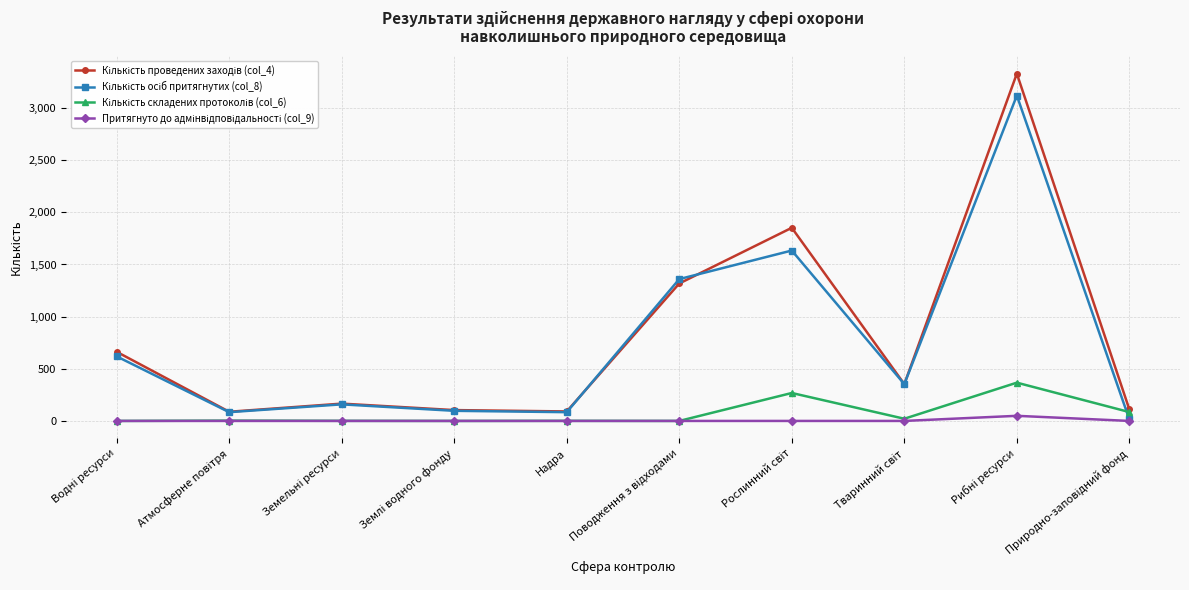

What is the maximum value shown in the chart?

3330